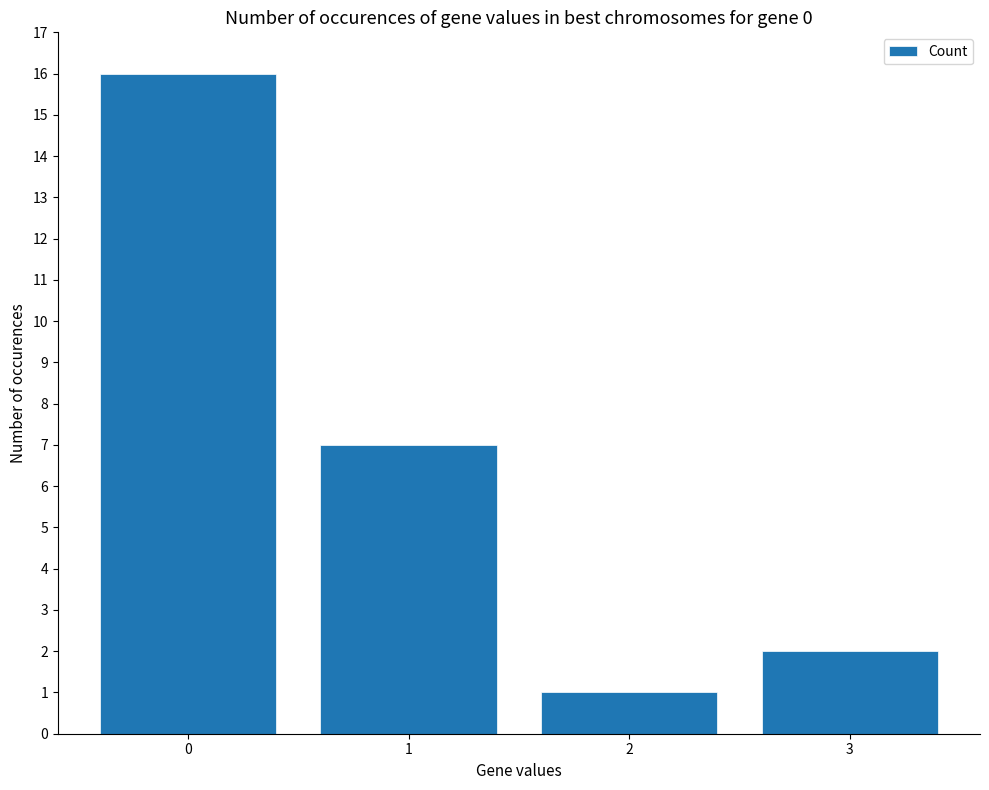

What is the sum of all values?

26